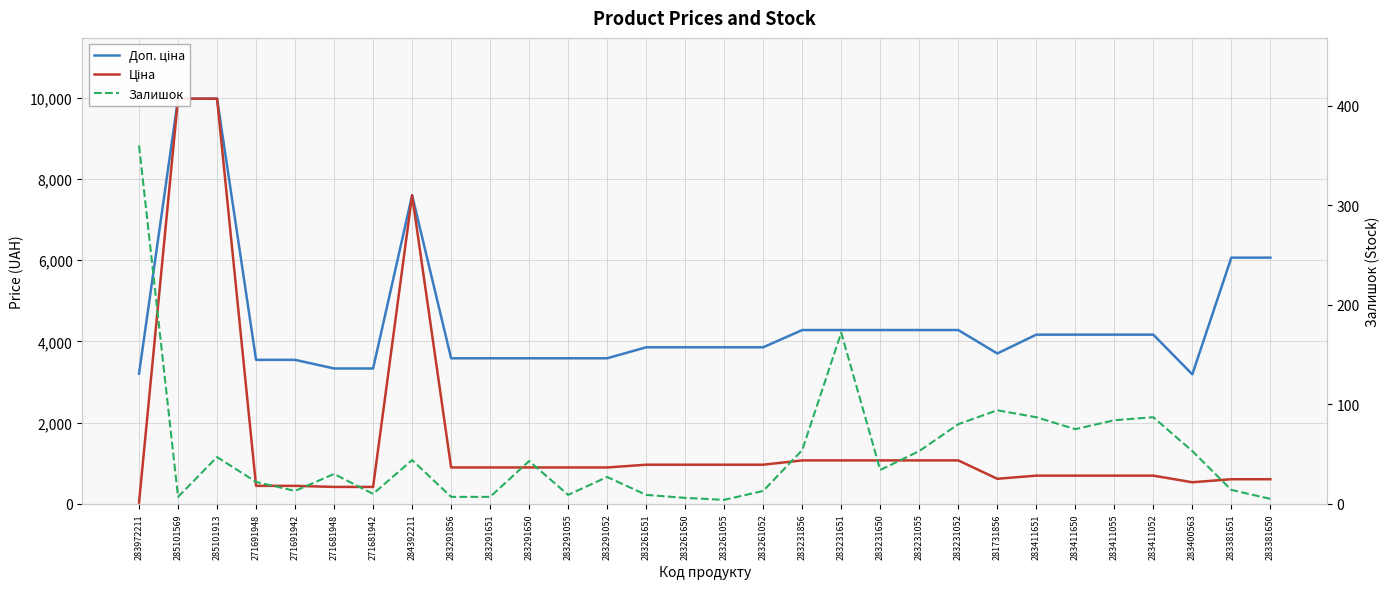

Which series has the largest range (max minus min)?

Ціна